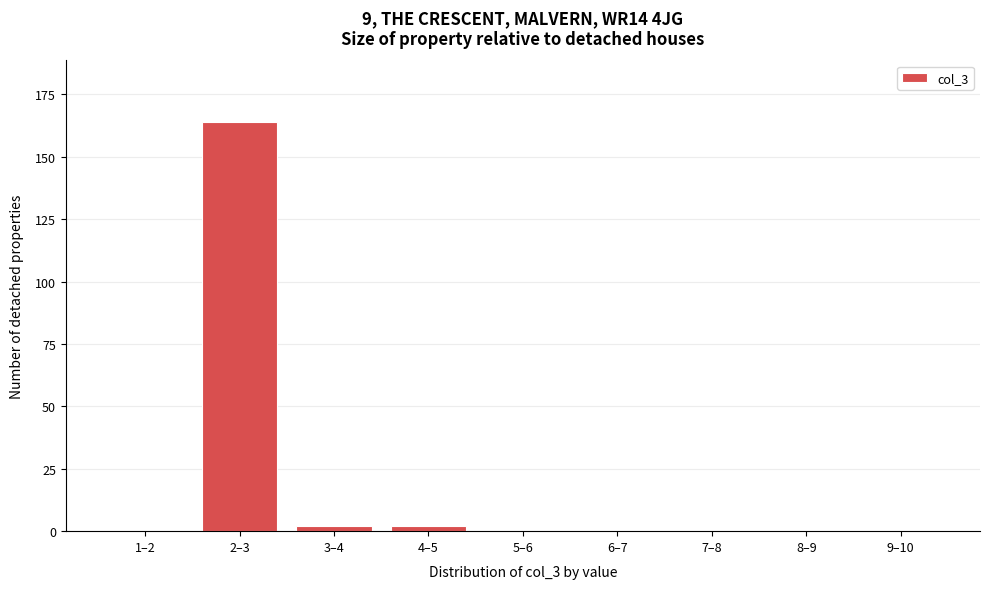

Reading left to right, extract all data points from this chart.

1–2=0	2–3=164	3–4=2	4–5=2	5–6=0	6–7=0	7–8=0	8–9=0	9–10=0